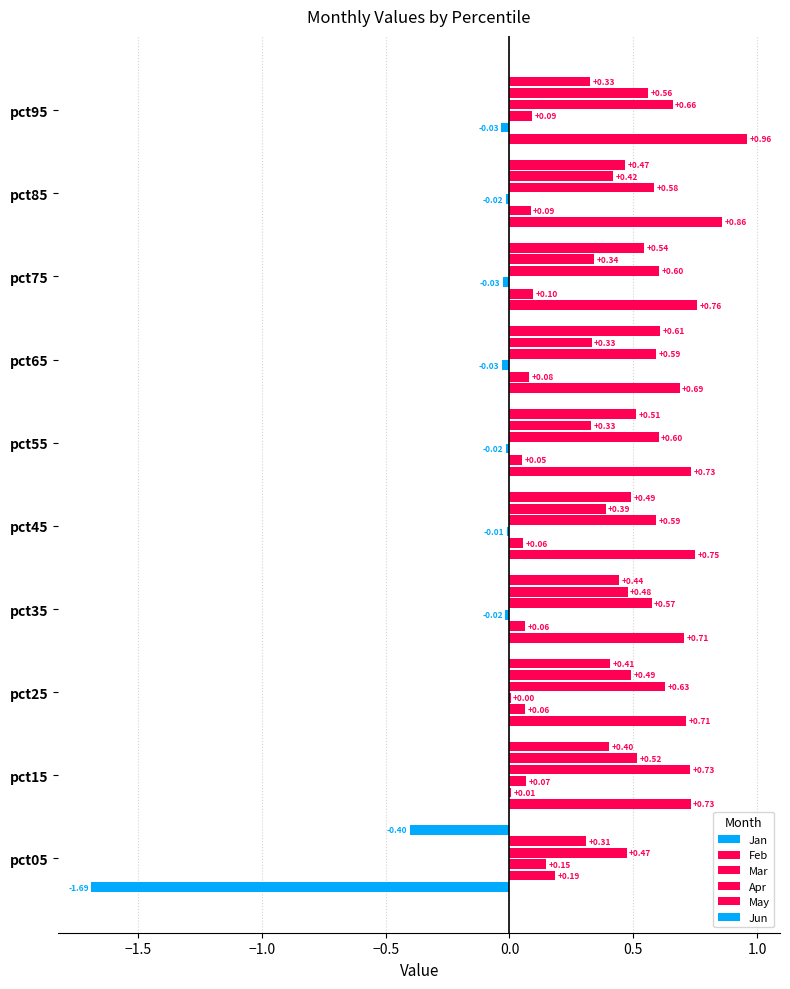

Reading left to right, list all the values displayed in this chart.

Jan: -1.7	0.7	0.7	0.7	0.7	0.7	0.7	0.8	0.9	1.0
Feb: 0.2	0.0	0.1	0.1	0.1	0.1	0.1	0.1	0.1	-0.0
Mar: 0.1	0.1	0.0	-0.0	-0.0	-0.0	-0.0	-0.0	-0.0	0.1
Apr: 0.5	0.7	0.6	0.6	0.6	0.6	0.6	0.6	0.6	0.7
May: 0.3	0.5	0.5	0.5	0.4	0.3	0.3	0.3	0.4	0.6
Jun: -0.4	0.4	0.4	0.4	0.5	0.5	0.6	0.5	0.5	0.3